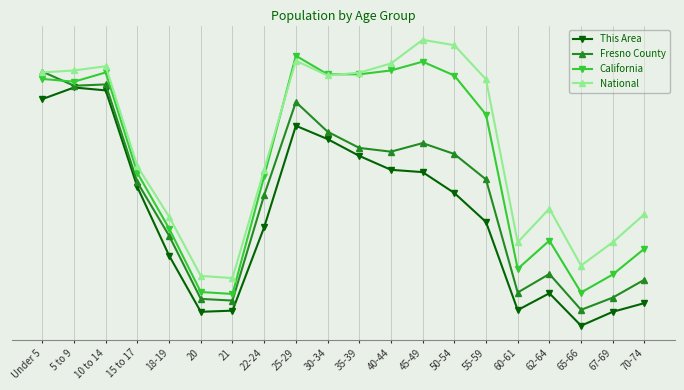

What position from the left is 22-24?

8